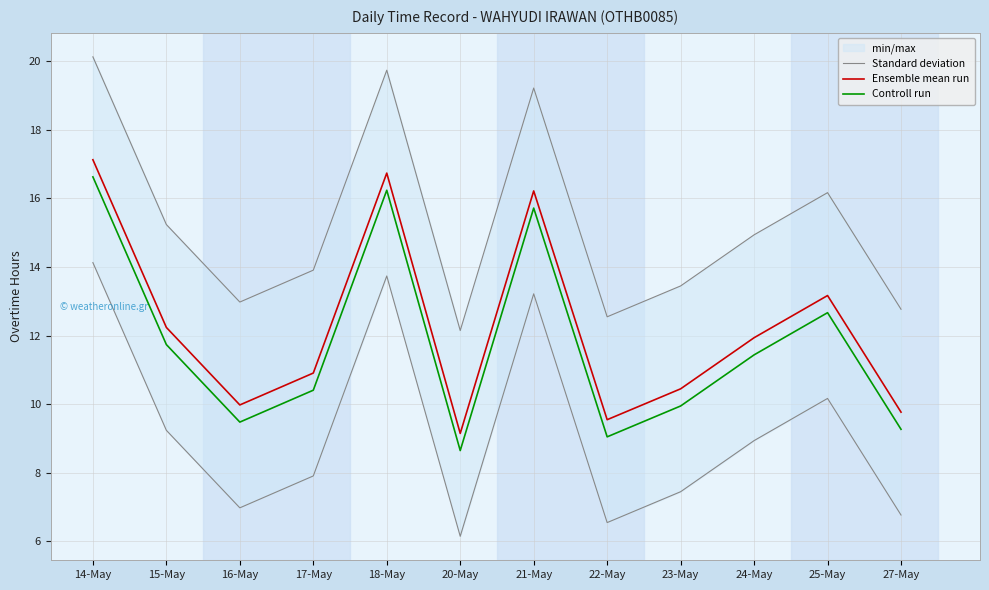

List the series in order of their peak value, lowest first.

Controll run, Ensemble mean run, Standard deviation